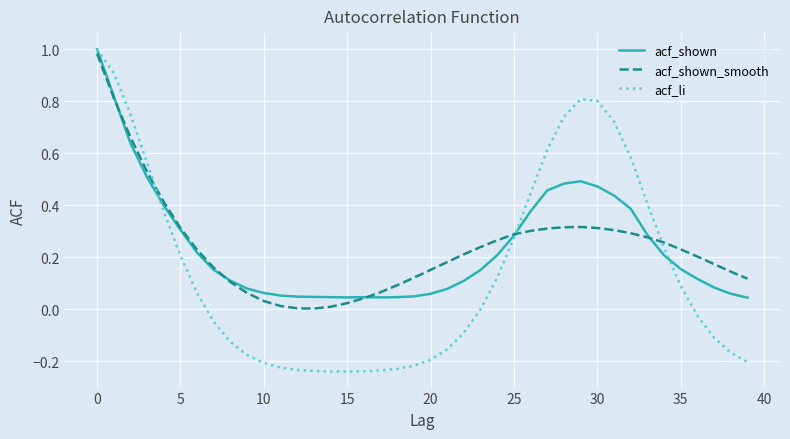

Which series has the widest spread of values?

acf_li